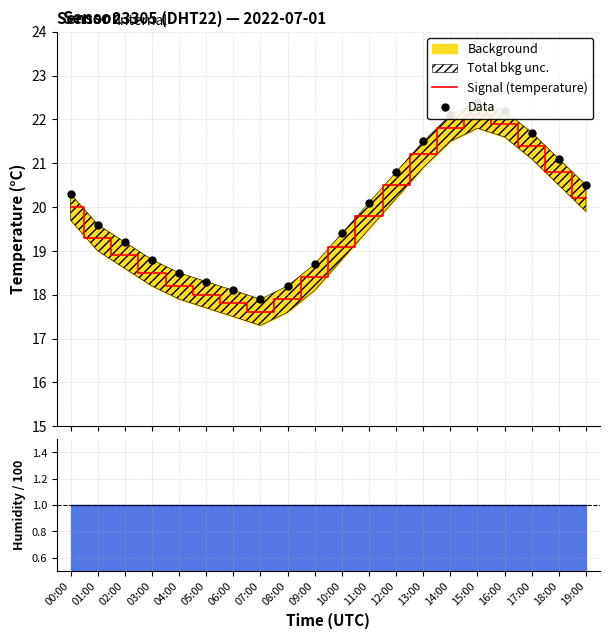

What value does the Humidity ratio series have at 11:00?

1.0